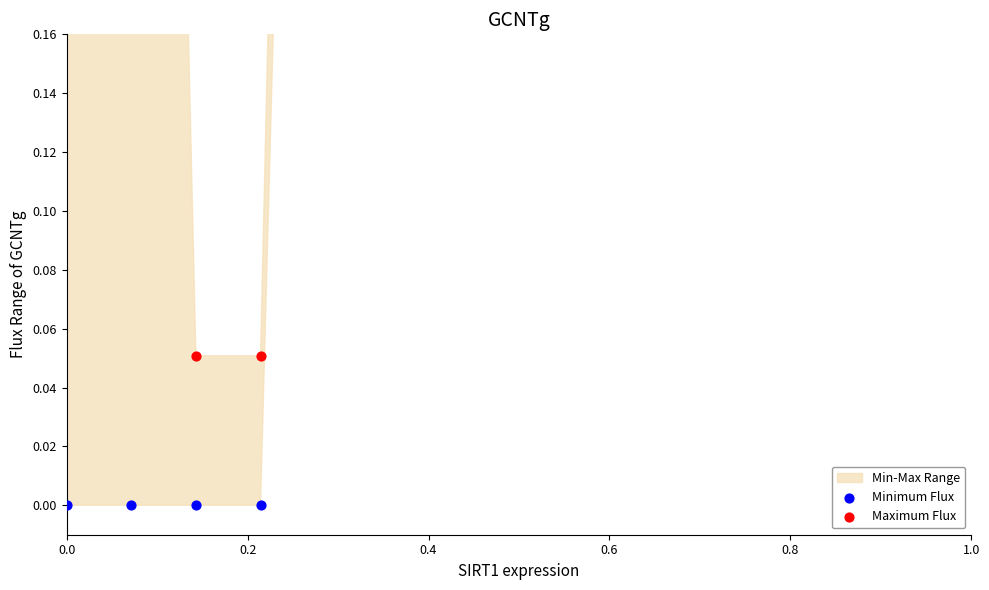

Which series has the widest spread of Y values?

Maximum Flux